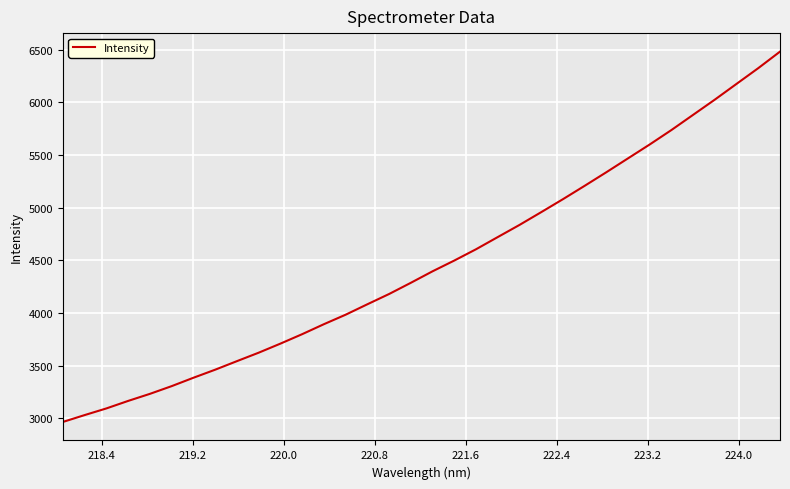

What is the minimum value shown in the chart?

2967.0